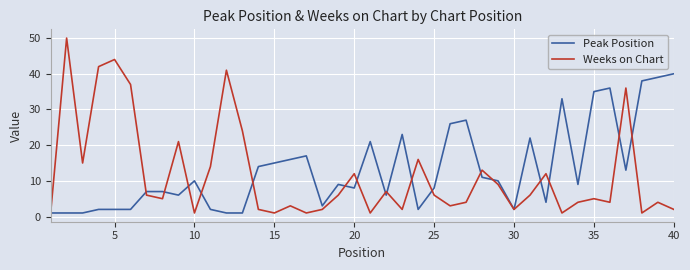

Which series has the widest spread of values?

Weeks on Chart